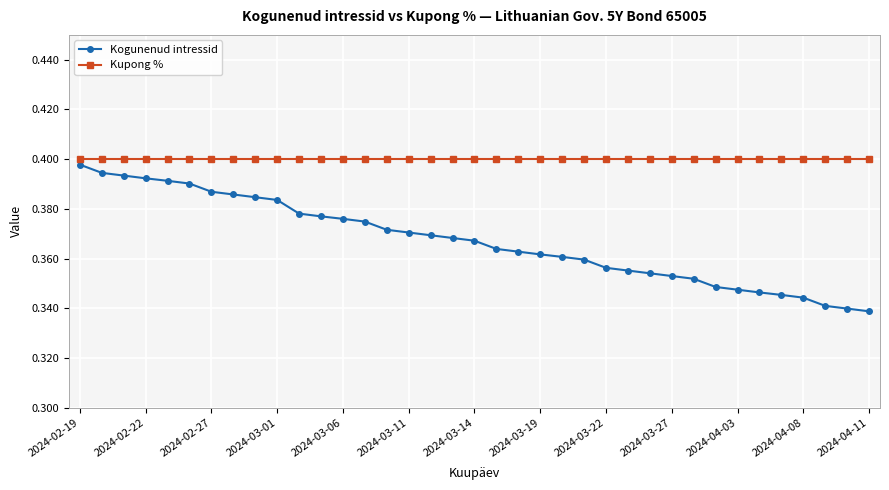

List the series in order of their overall mean, highest first.

Kupong %, Kogunenud intressid